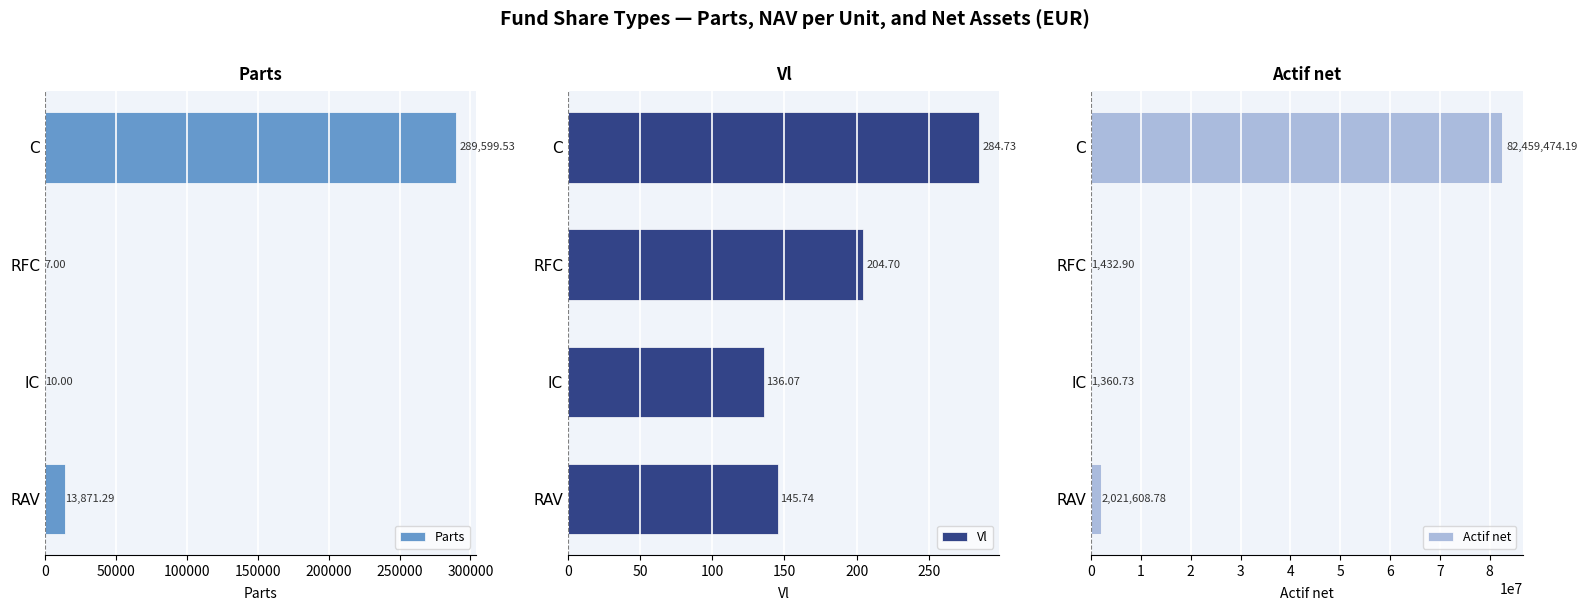

What is the sum of all Parts values?

303487.8